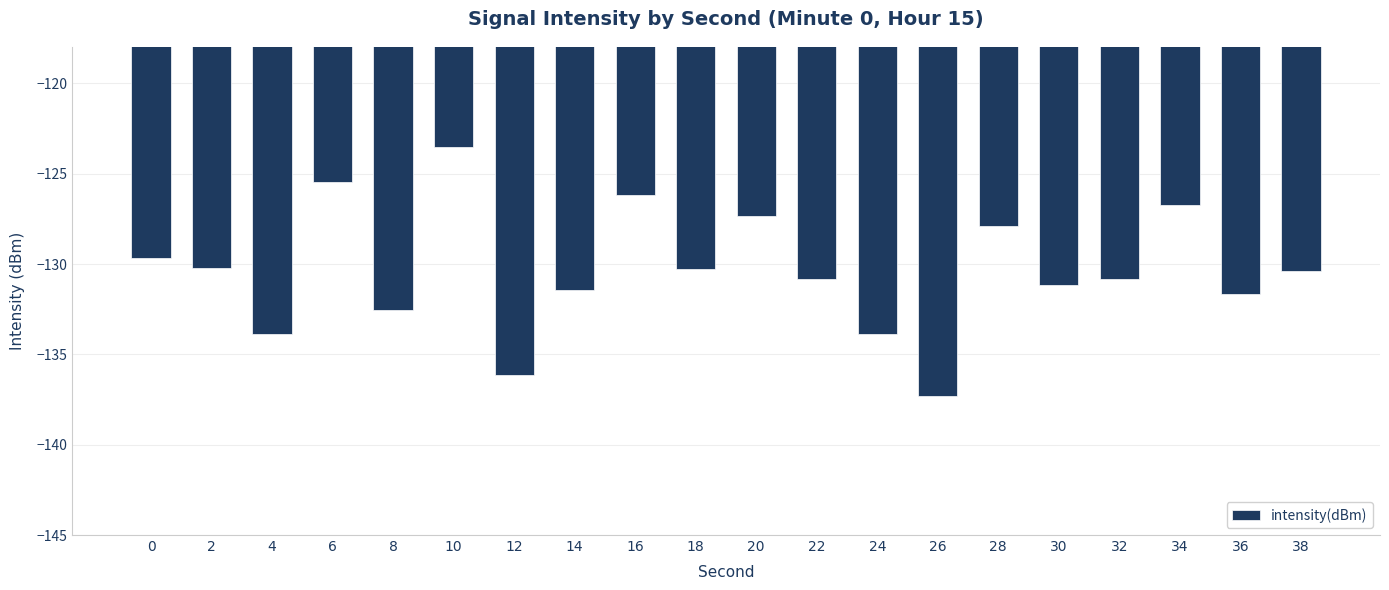

What value does the data have at 8?

-132.6